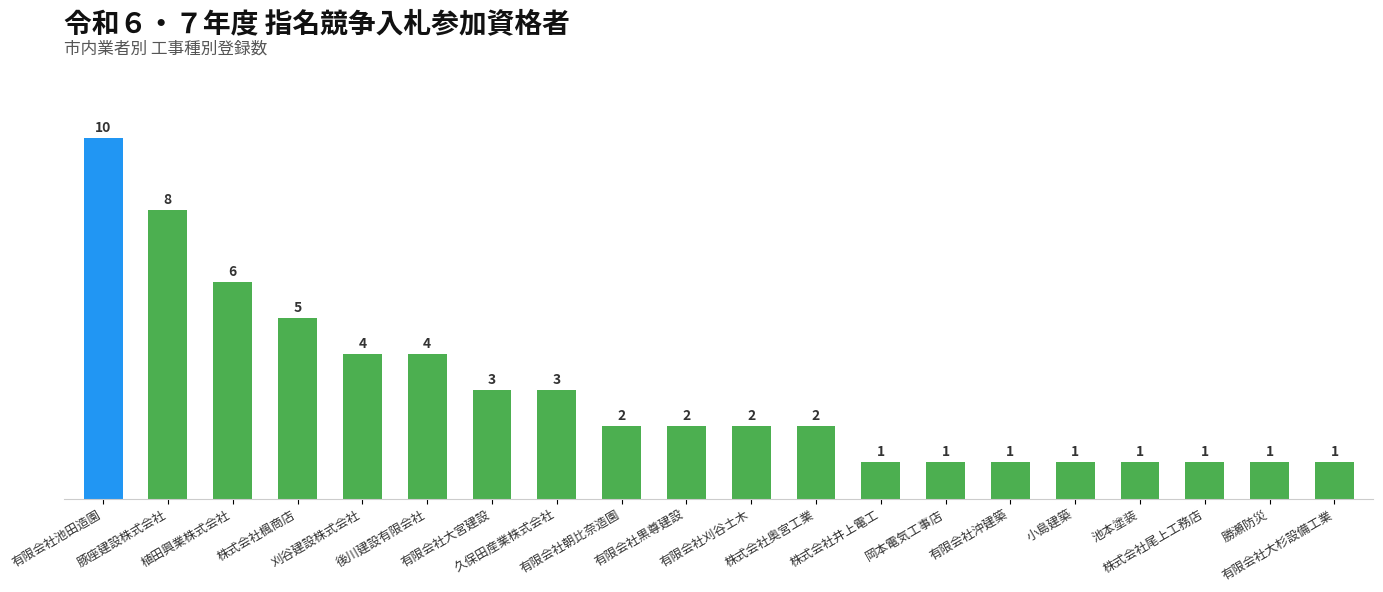

Where is the data nearest to the value 5?

株式会社楓商店